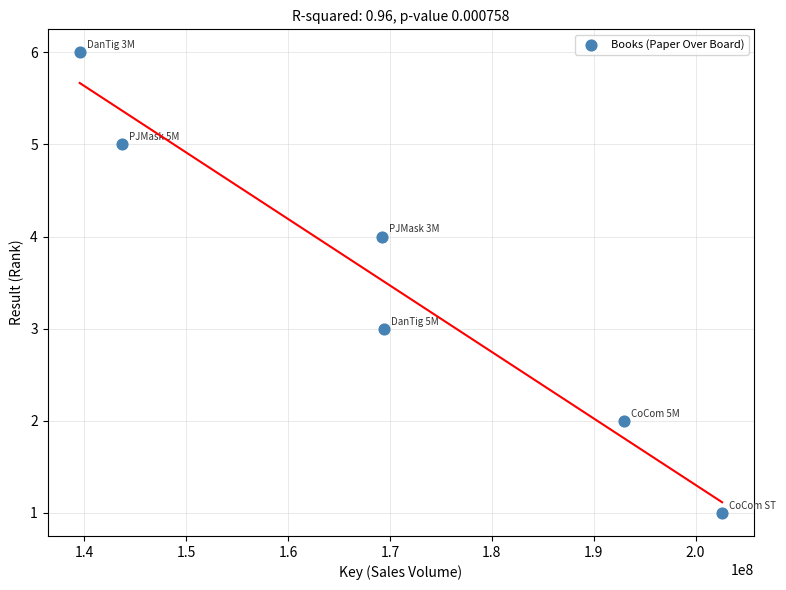

What is the average Y value?

4